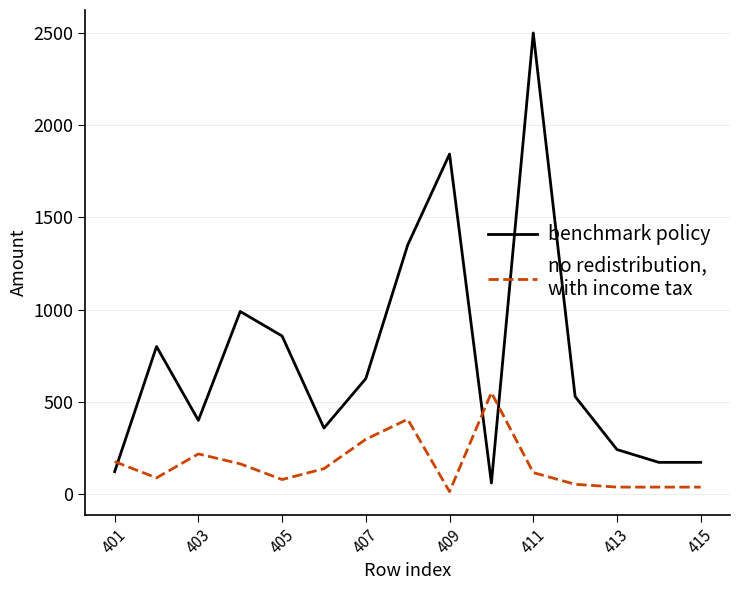

What is the greatest value displayed?

2500.0